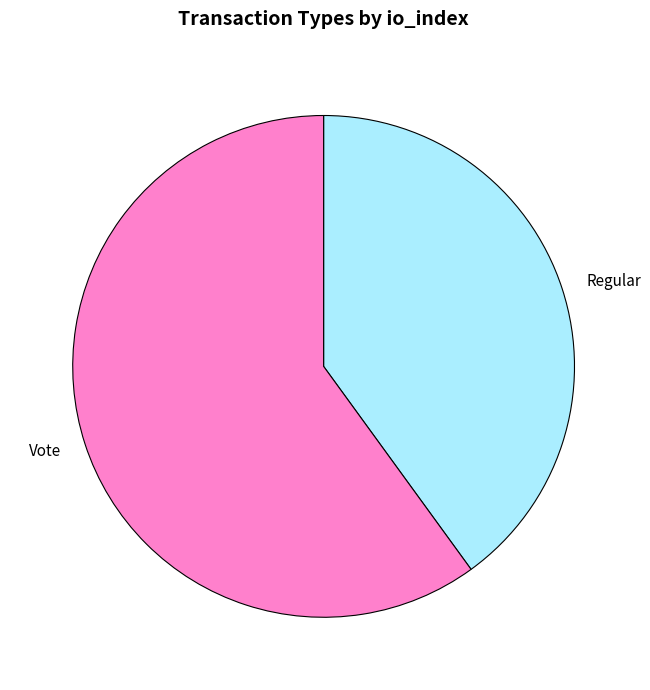

Do Regular and Vote together represent more than half of the pie?

Yes